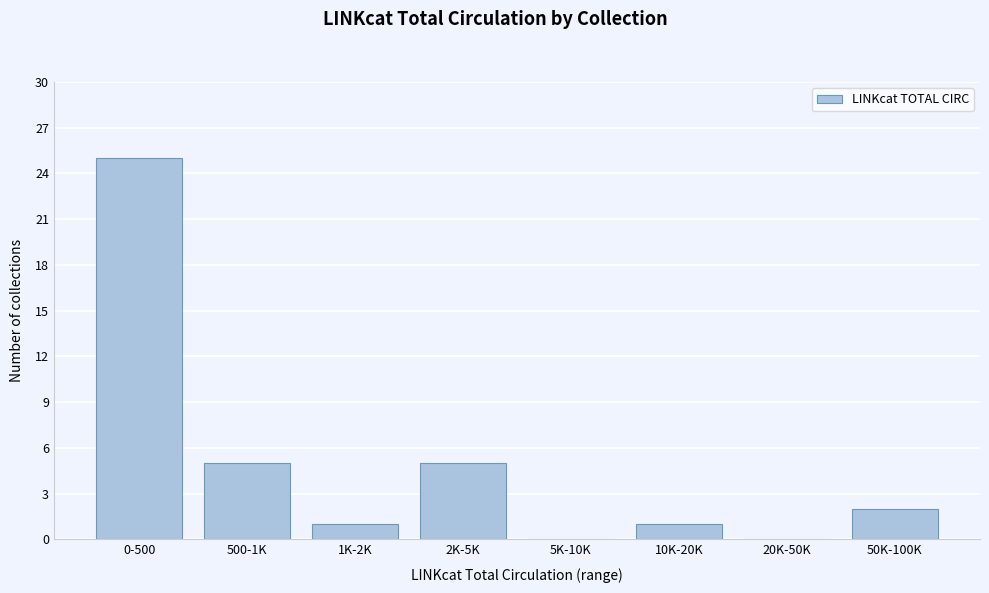

Reading left to right, transcribe all the data shown in this chart.

0-500=25	500-1K=5	1K-2K=1	2K-5K=5	5K-10K=0	10K-20K=1	20K-50K=0	50K-100K=2